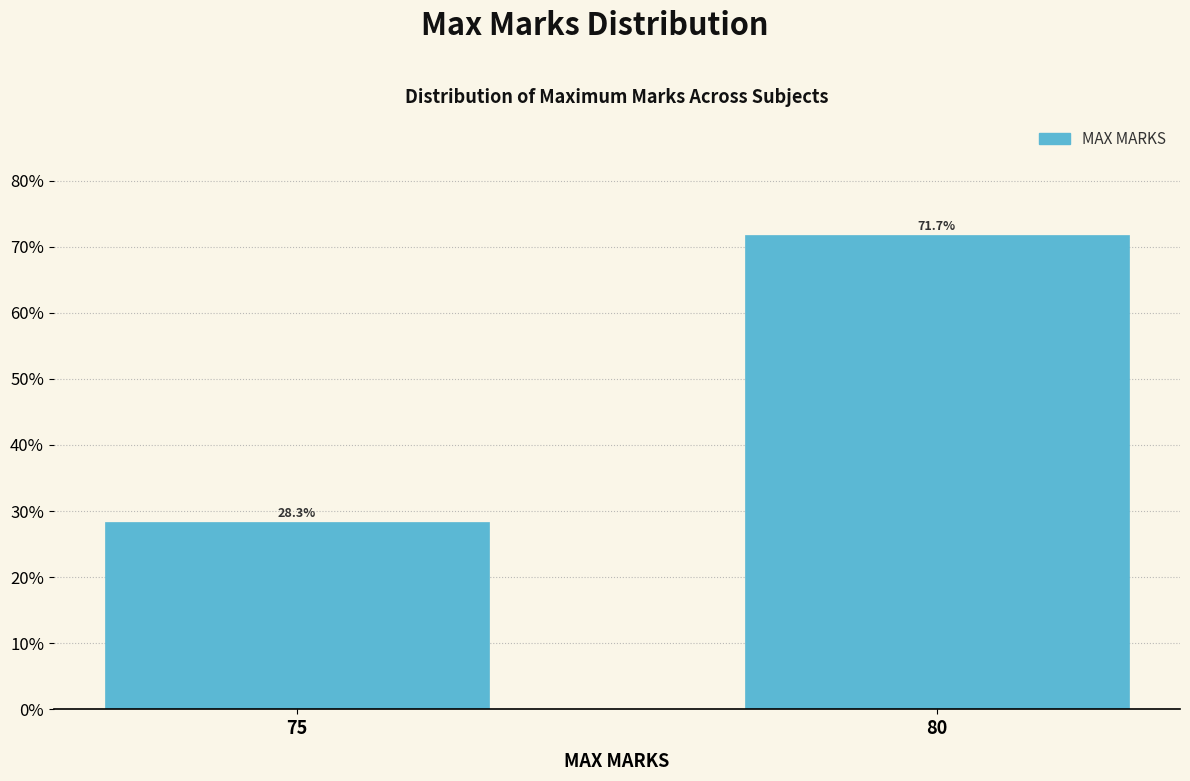

Reading left to right, list all the values displayed in this chart.

75=28.3	80=71.7